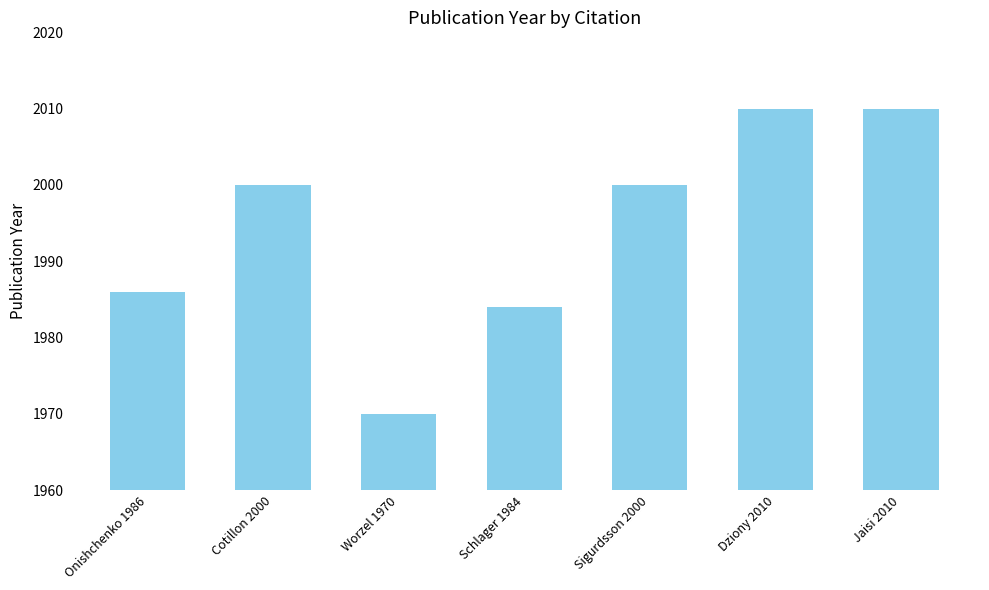

Which has a higher value, Schlager 1984 or Jaisi 2010?

Jaisi 2010